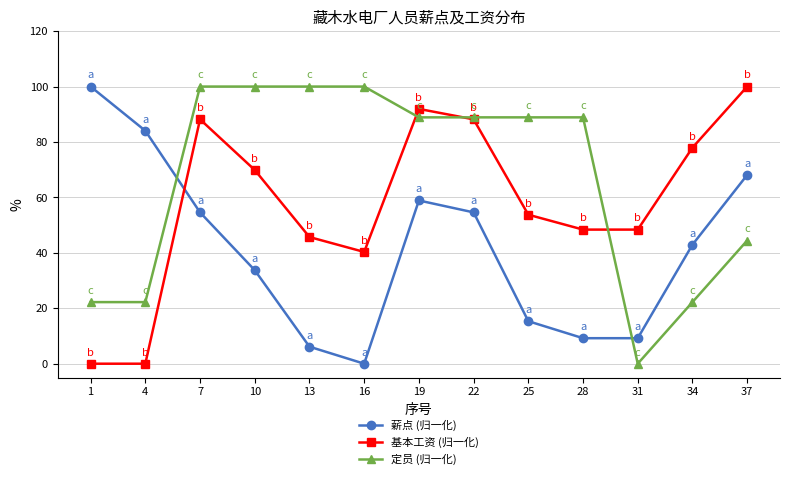

Reading left to right, what are all the values shown in this chart?

薪点 (归一化): 1=100.0	4=84.0	7=54.6	10=33.7	13=6.1	16=0.0	19=58.9	22=54.6	25=15.3	28=9.2	31=9.2	34=42.9	37=68.1
基本工资 (归一化): 1=0.0	4=0.0	7=88.2	10=69.9	13=45.7	16=40.3	19=91.9	22=88.2	25=53.8	28=48.4	31=48.4	34=78.0	37=100.0
定员 (归一化): 1=22.2	4=22.2	7=100.0	10=100.0	13=100.0	16=100.0	19=88.9	22=88.9	25=88.9	28=88.9	31=0.0	34=22.2	37=44.4